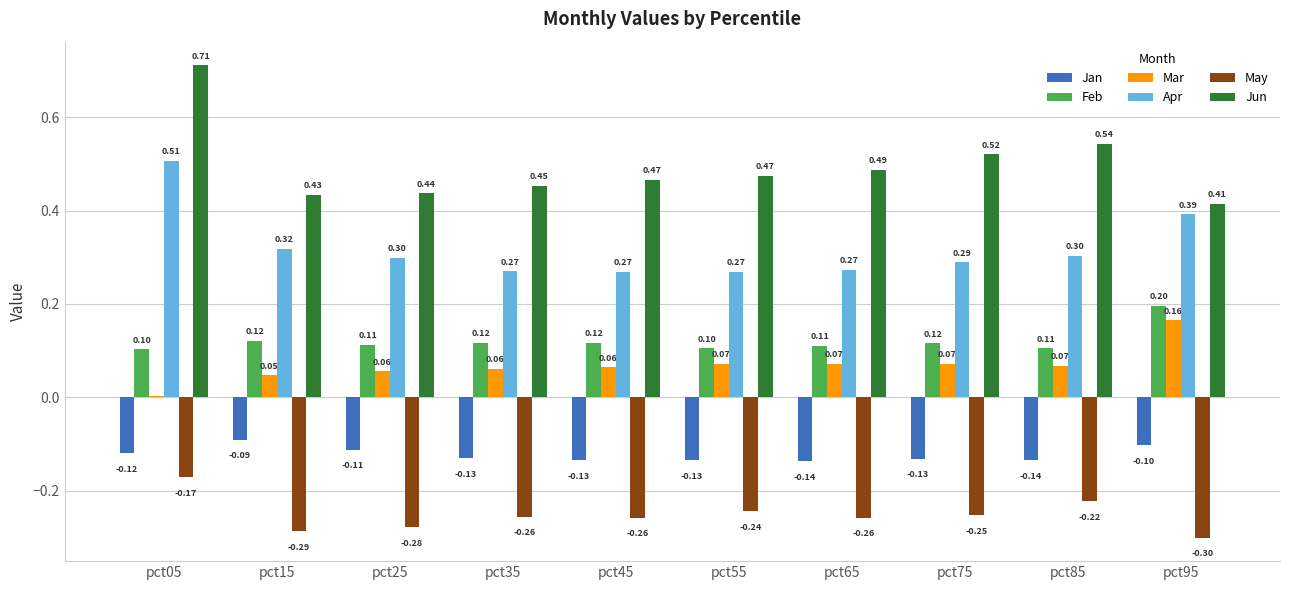

What are all the series names shown in the legend?

Jan, Feb, Mar, Apr, May, Jun